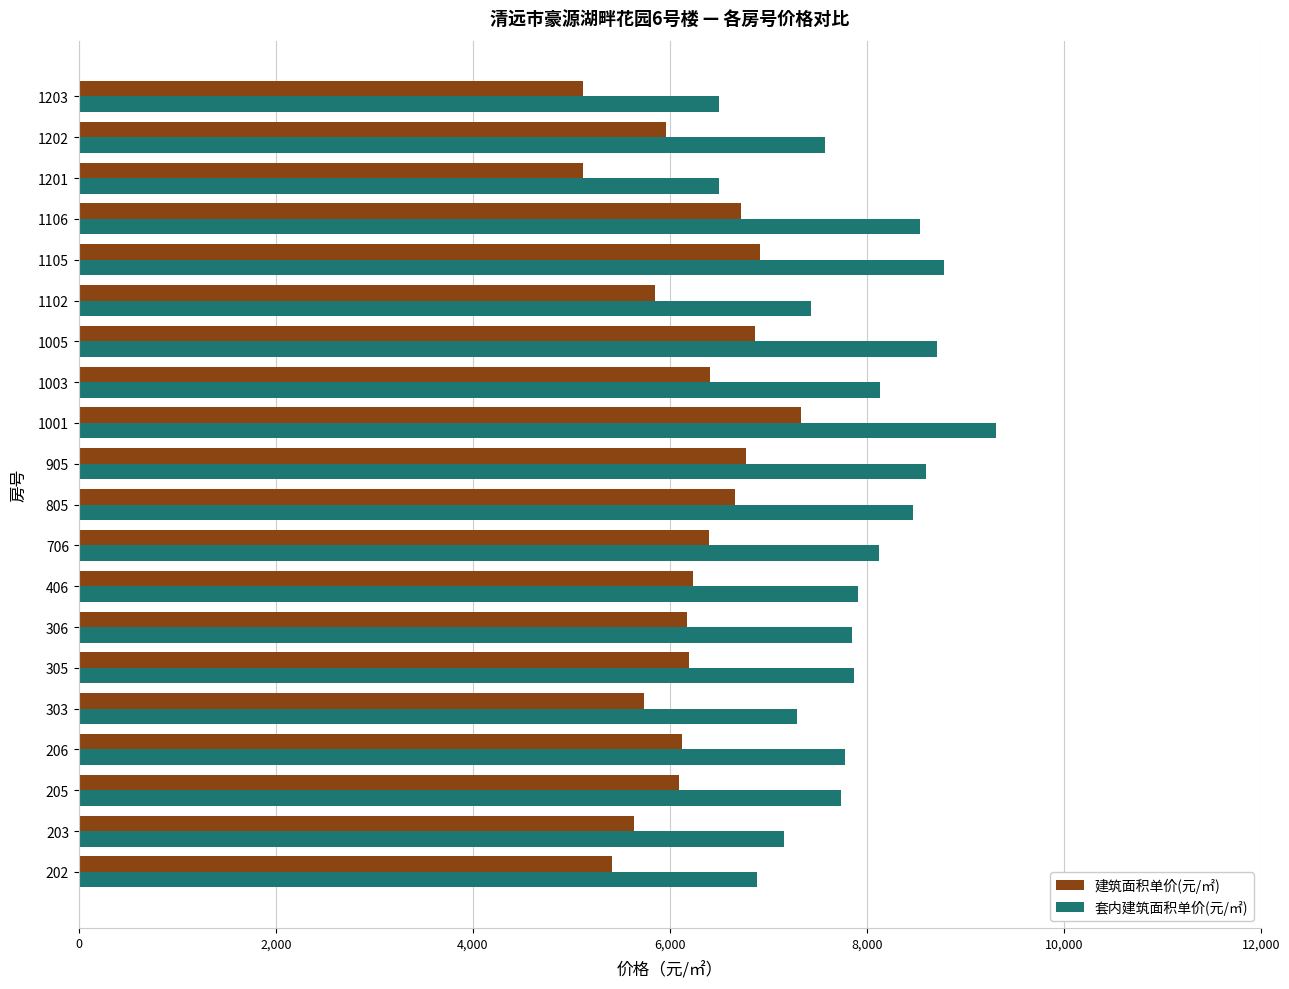

The value of 套内建筑面积单价(元/㎡) at 1005 is 12932. True or false?

False